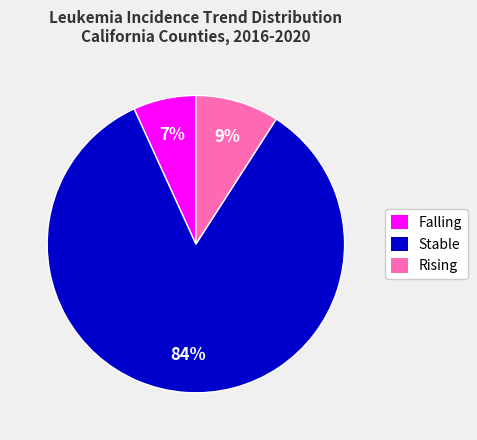

To the nearest percent, what portion does Stable represent?

84%